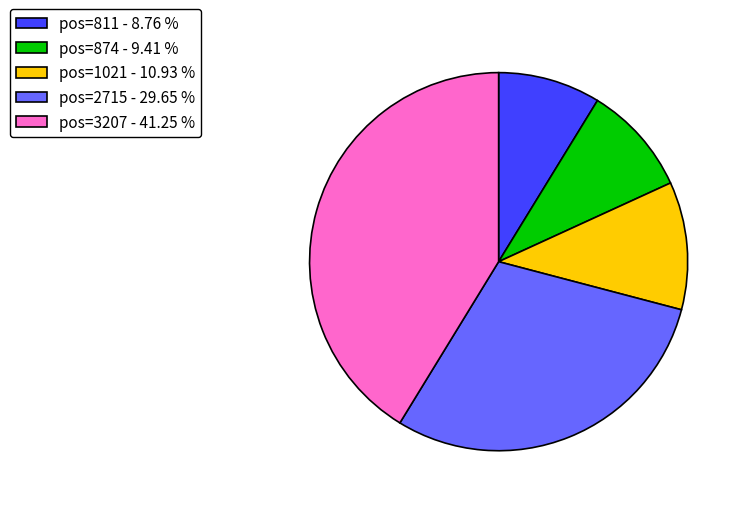

Does any single category account for the majority?

No